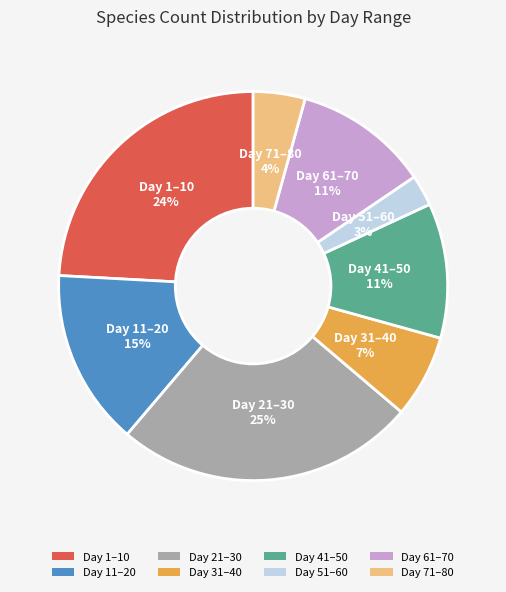

Does any single category account for the majority?

No